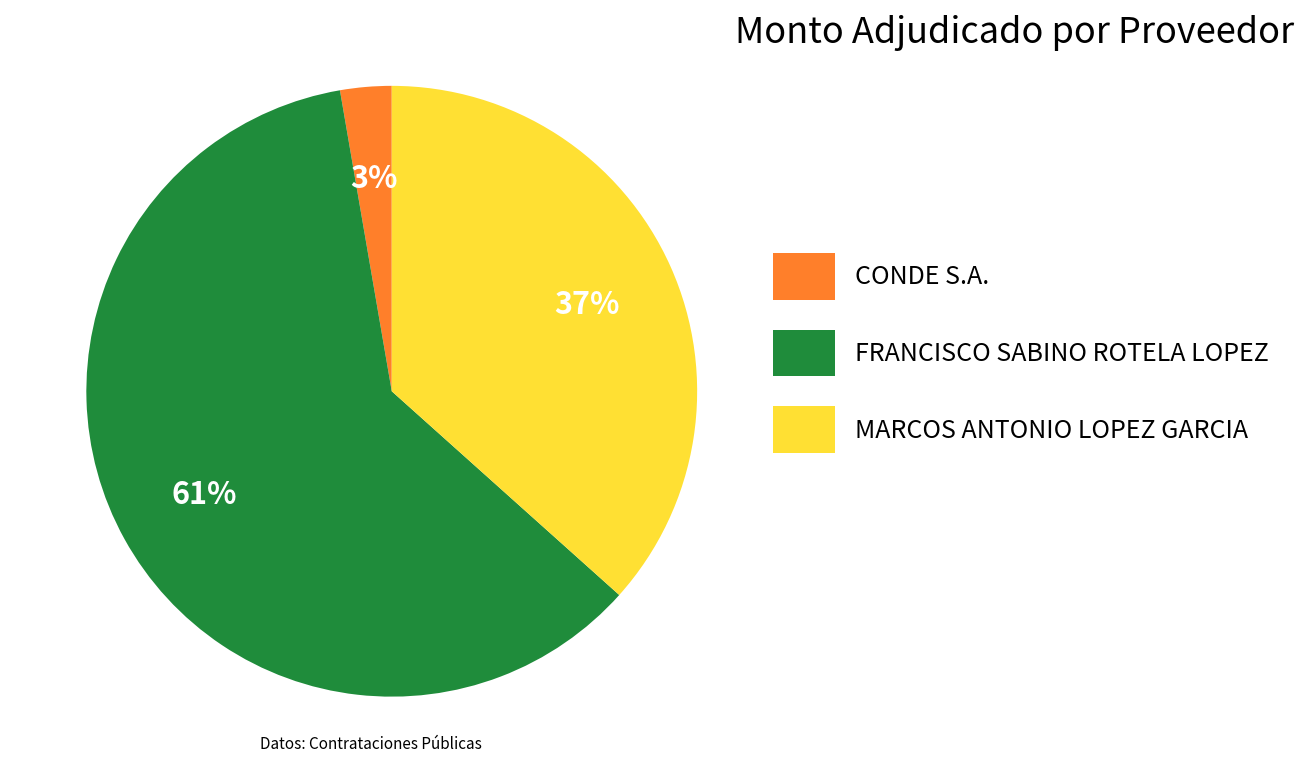

The CONDE S.A. slice represents 3% of the pie. True or false?

True